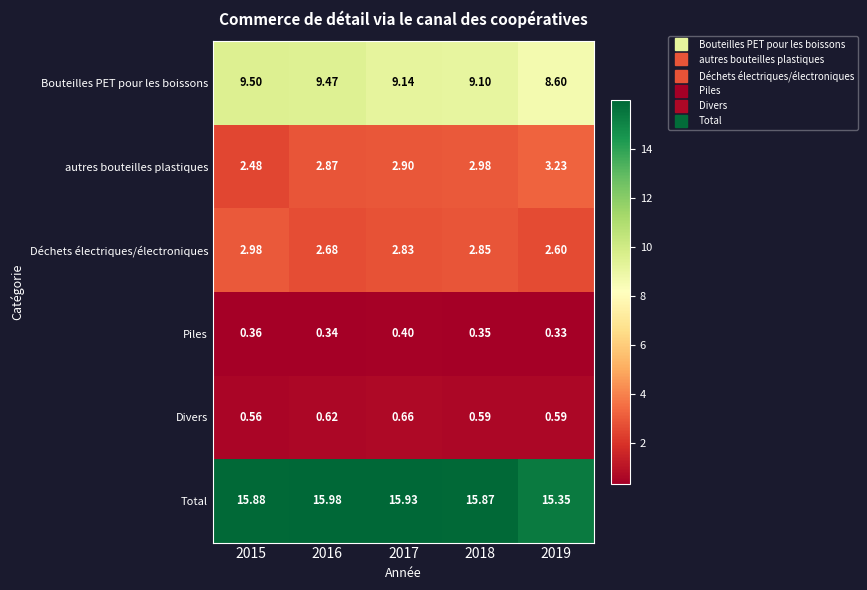

Rank the series at 2019 from highest to lowest value.

Total, Bouteilles PET pour les boissons, autres bouteilles plastiques, Déchets électriques/électroniques, Divers, Piles